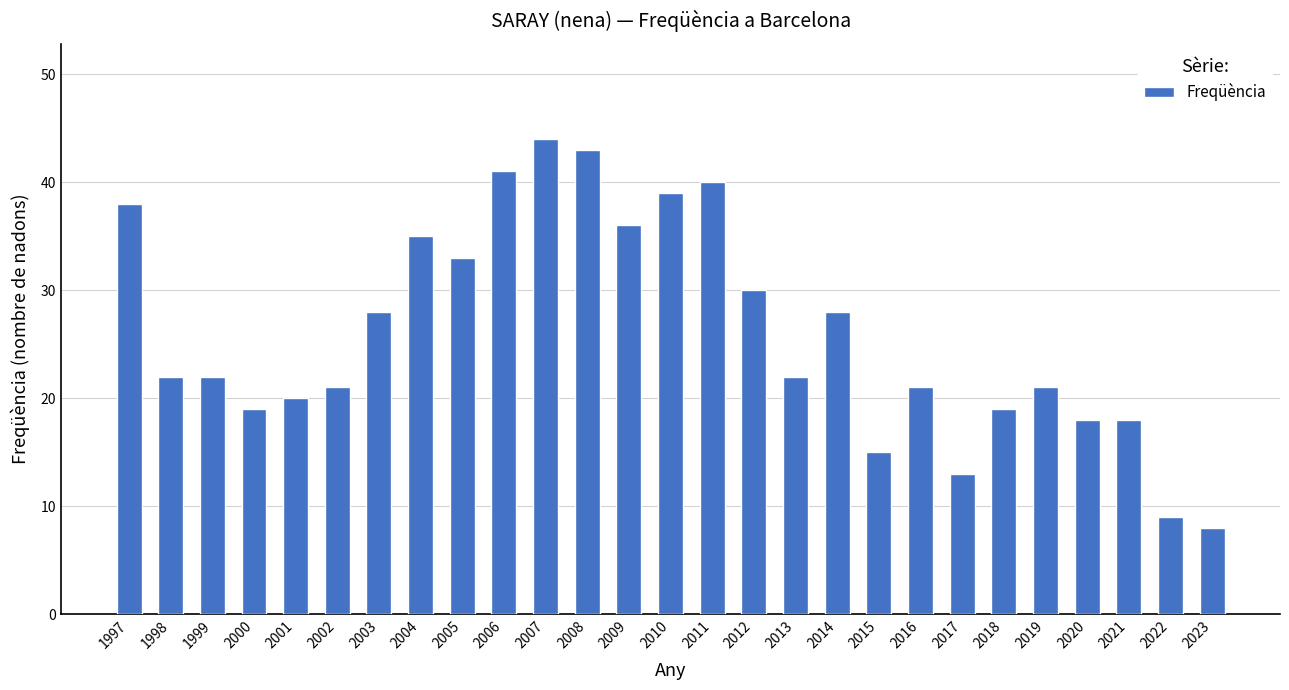

Reading right to left, what are all the values shown in this chart?

8	9	18	18	21	19	13	21	15	28	22	30	40	39	36	43	44	41	33	35	28	21	20	19	22	22	38